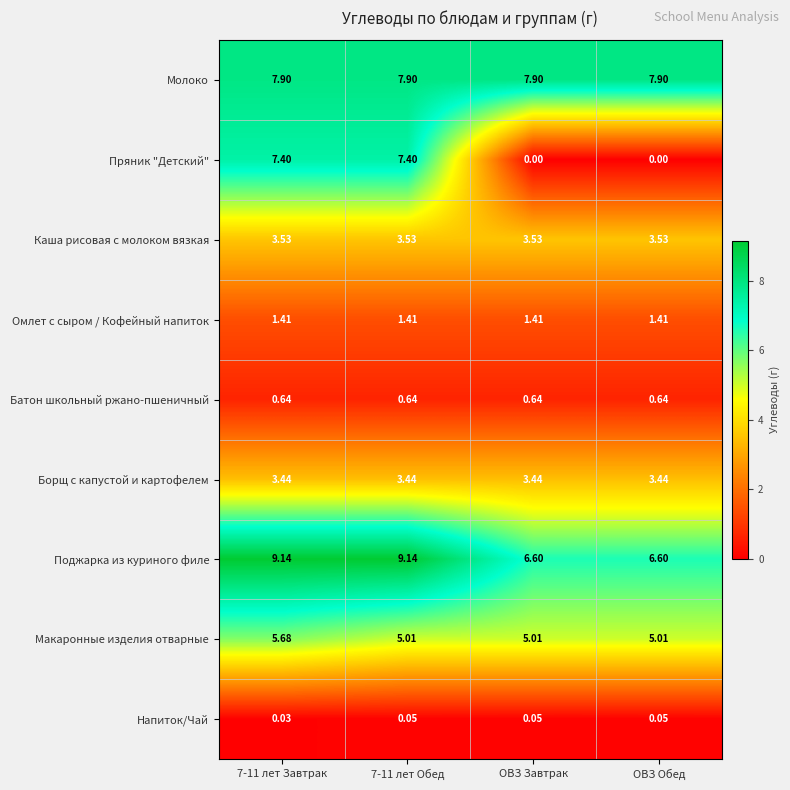

At ОВЗ Обед, list the series in order from smallest to largest.

Пряник "Детский", Напиток/Чай, Батон школьный ржано-пшеничный, Омлет с сыром / Кофейный напиток, Борщ с капустой и картофелем, Каша рисовая с молоком вязкая, Макаронные изделия отварные, Поджарка из куриного филе, Молоко